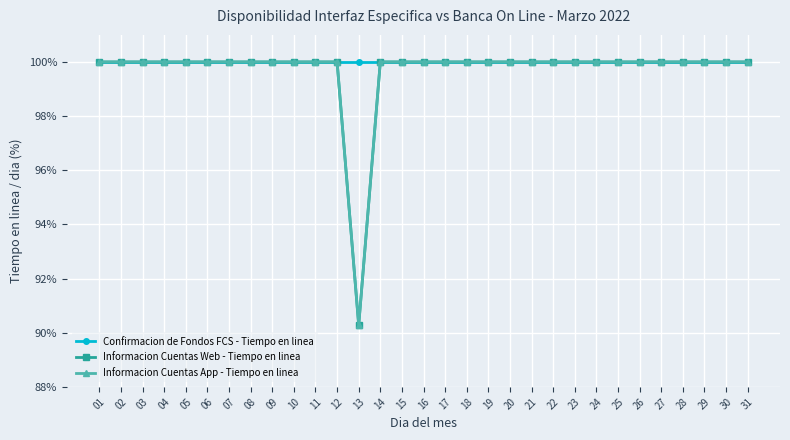

Reading right to left, extract all data points from this chart.

Confirmacion de Fondos FCS - Tiempo en linea: 100.0	100.0	100.0	100.0	100.0	100.0	100.0	100.0	100.0	100.0	100.0	100.0	100.0	100.0	100.0	100.0	100.0	100.0	100.0	100.0	100.0	100.0	100.0	100.0	100.0	100.0	100.0	100.0	100.0	100.0	100.0
Informacion Cuentas Web - Tiempo en linea: 100.0	100.0	100.0	100.0	100.0	100.0	100.0	100.0	100.0	100.0	100.0	100.0	100.0	100.0	100.0	100.0	100.0	100.0	90.3	100.0	100.0	100.0	100.0	100.0	100.0	100.0	100.0	100.0	100.0	100.0	100.0
Informacion Cuentas App - Tiempo en linea: 100.0	100.0	100.0	100.0	100.0	100.0	100.0	100.0	100.0	100.0	100.0	100.0	100.0	100.0	100.0	100.0	100.0	100.0	90.3	100.0	100.0	100.0	100.0	100.0	100.0	100.0	100.0	100.0	100.0	100.0	100.0